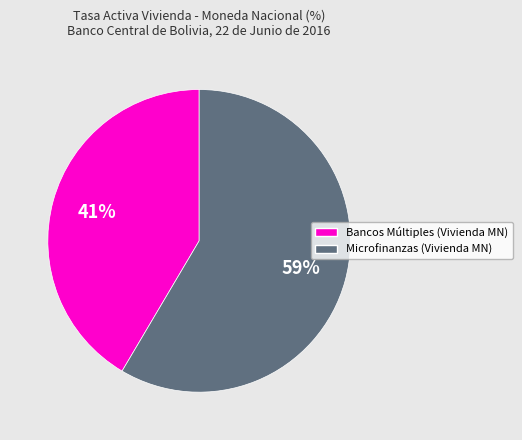

Is there any slice that represents more than half of the pie?

Yes